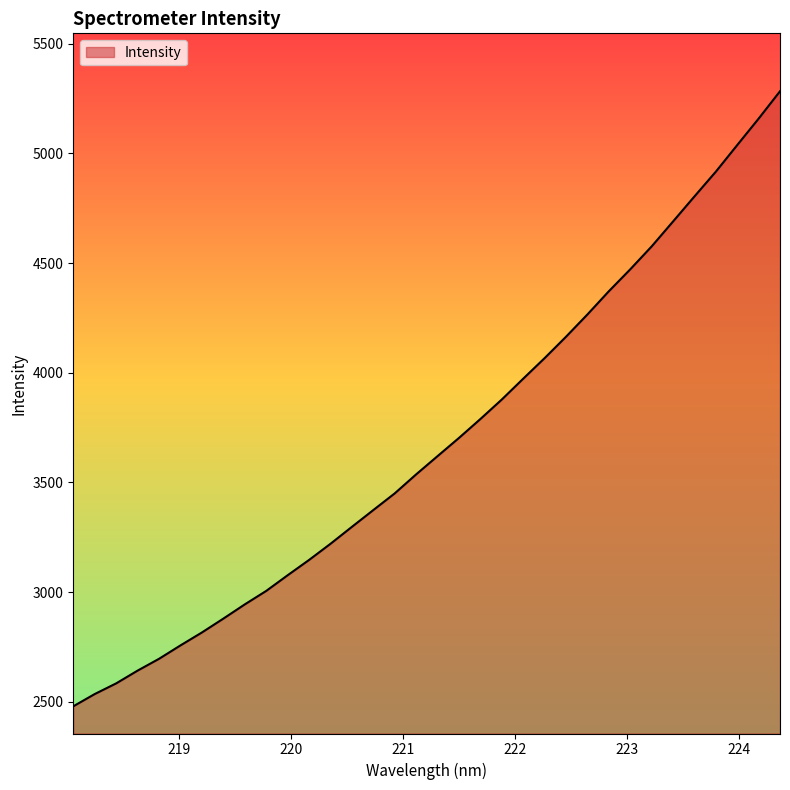

What is the difference between the maximum and minimum values?

2803.5